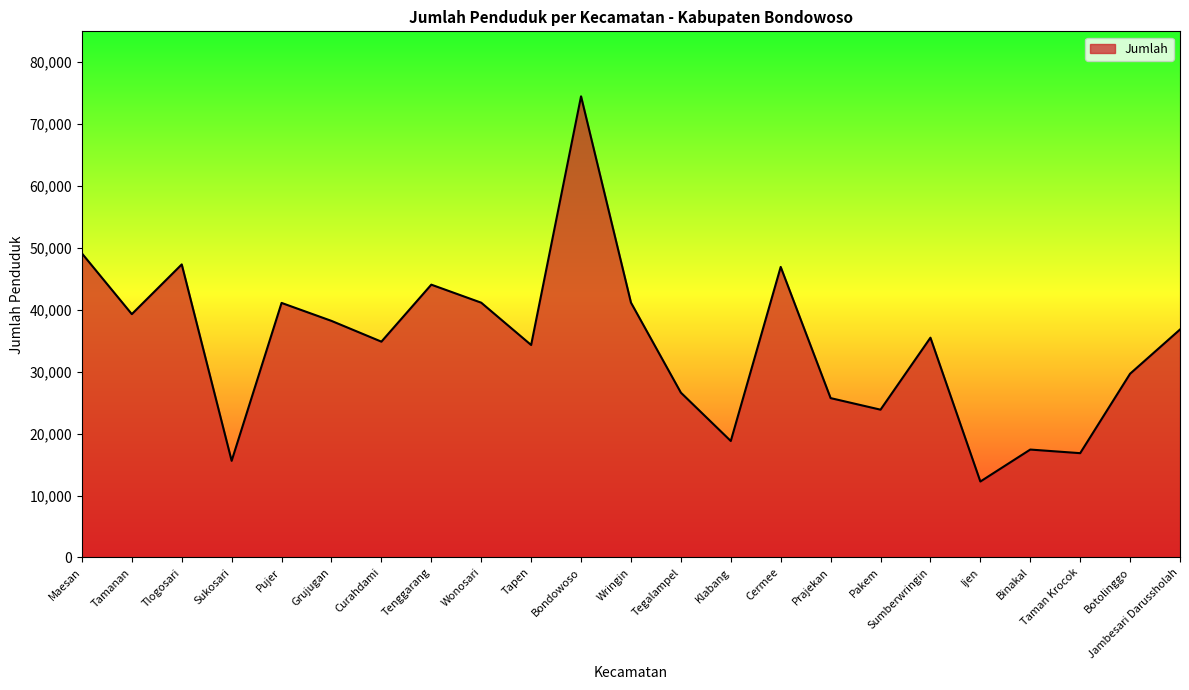

What is the average value?

34411